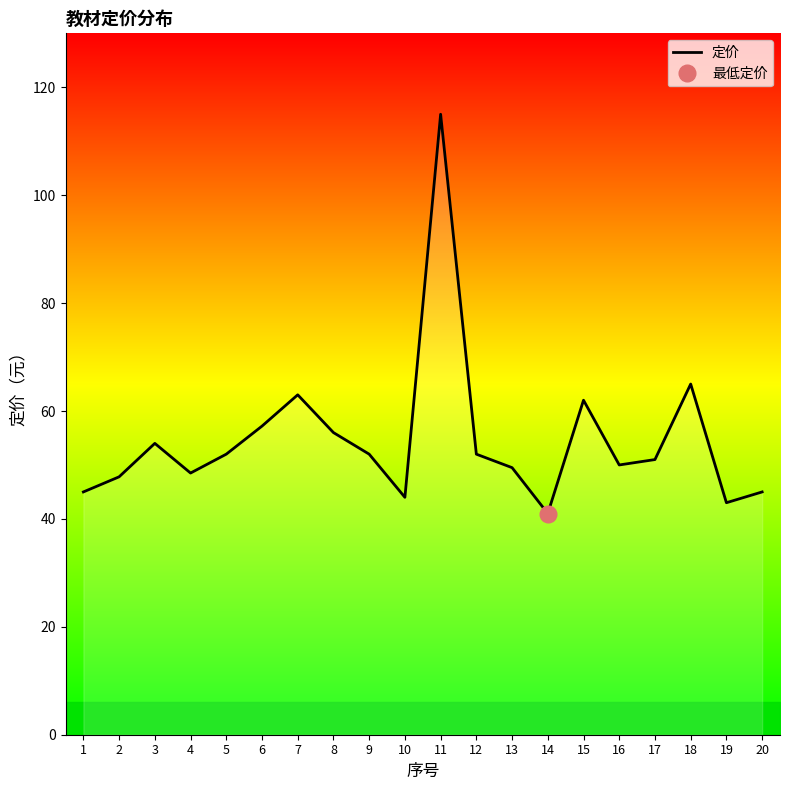

True or false: the data shows 97.1 at 8.

False